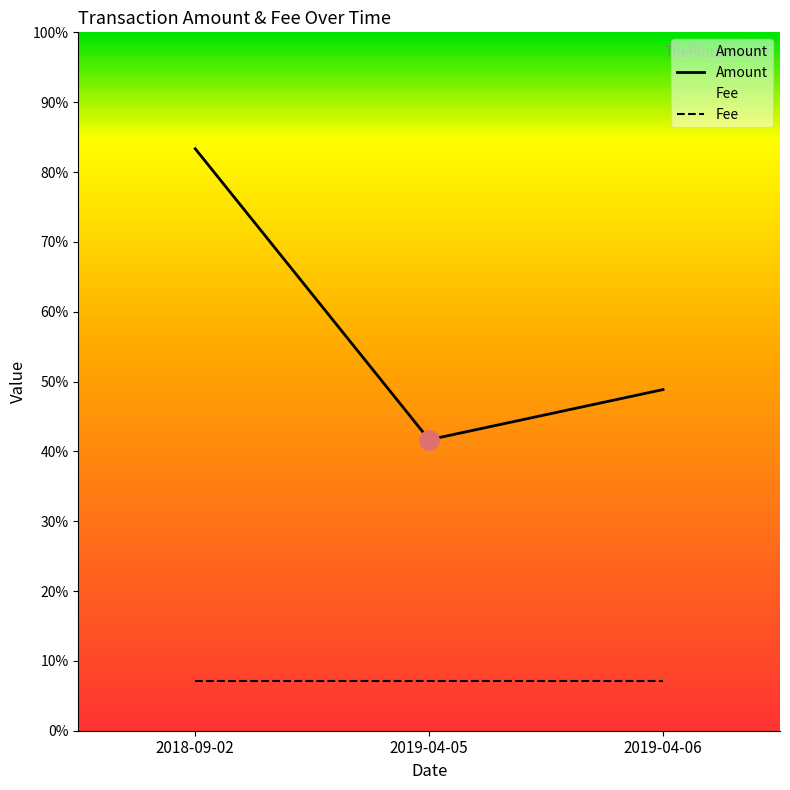

Which category has the lowest value across all series?

2019-04-05